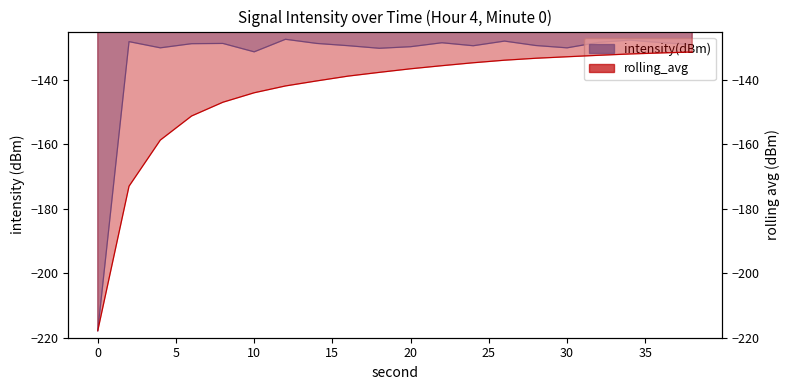

Reading left to right, list all the values displayed in this chart.

intensity(dBm): -217.8	-128.1	-130.1	-128.8	-128.7	-131.3	-127.4	-128.7	-129.4	-130.2	-129.7	-128.5	-129.4	-128.0	-129.3	-130.1	-128.4	-127.7	-128.4	-129.0
rolling_avg: -217.8	-173.0	-158.7	-151.2	-146.9	-144.0	-141.9	-140.3	-138.8	-137.7	-136.6	-135.6	-134.7	-133.9	-133.3	-132.8	-132.4	-132.0	-131.6	-131.3